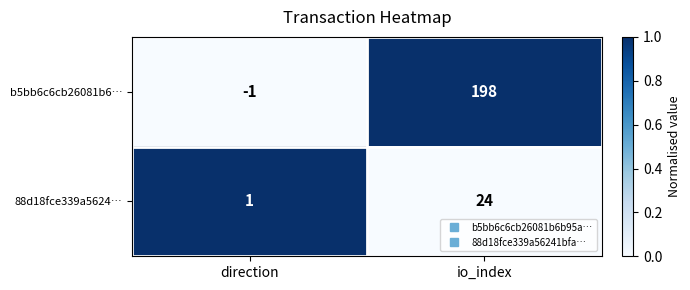

Reading left to right, extract all data points from this chart.

b5bb6c6cb26081b6…: -1	198
88d18fce339a5624…: 1	24